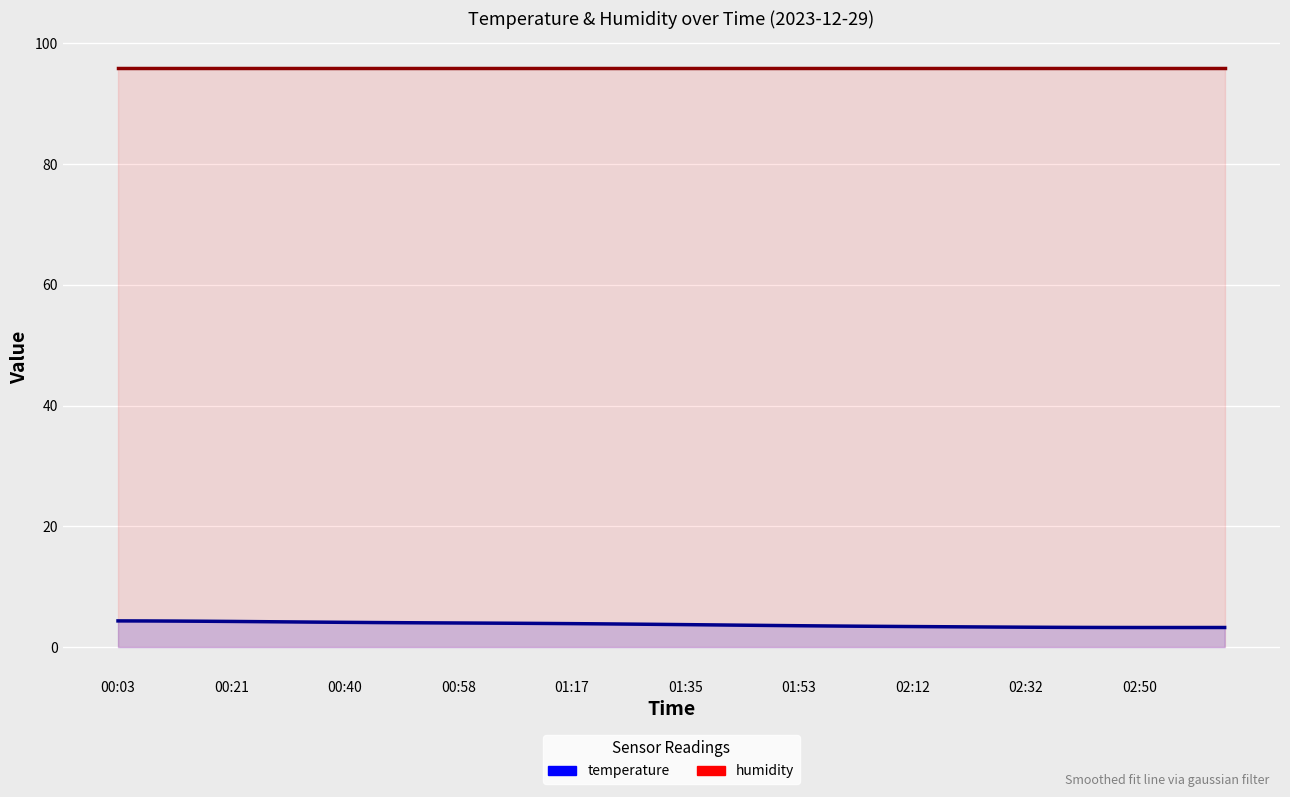

At which category is the sum across all series the highest?

00:03